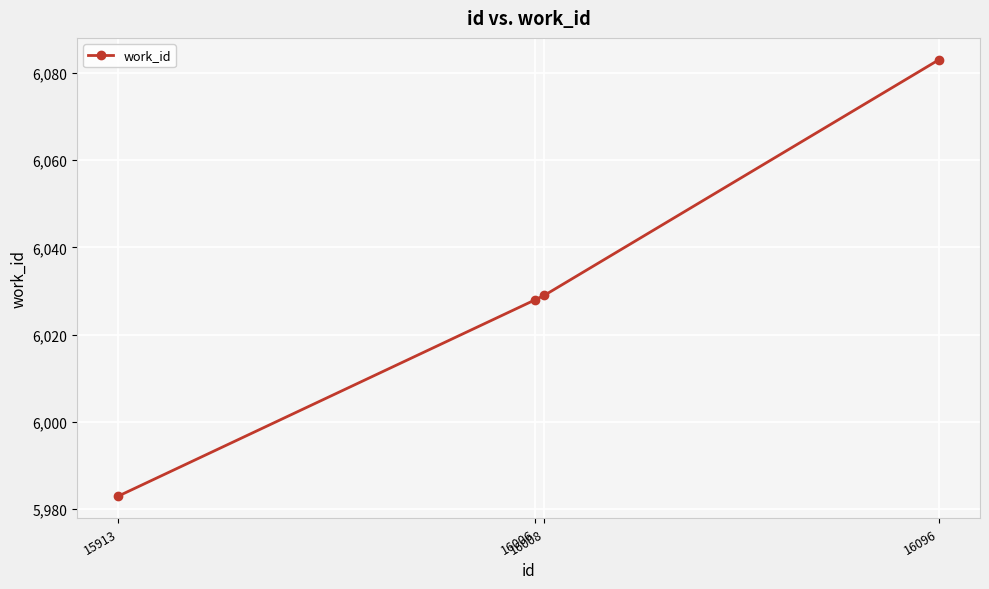

What is the average value?

6031